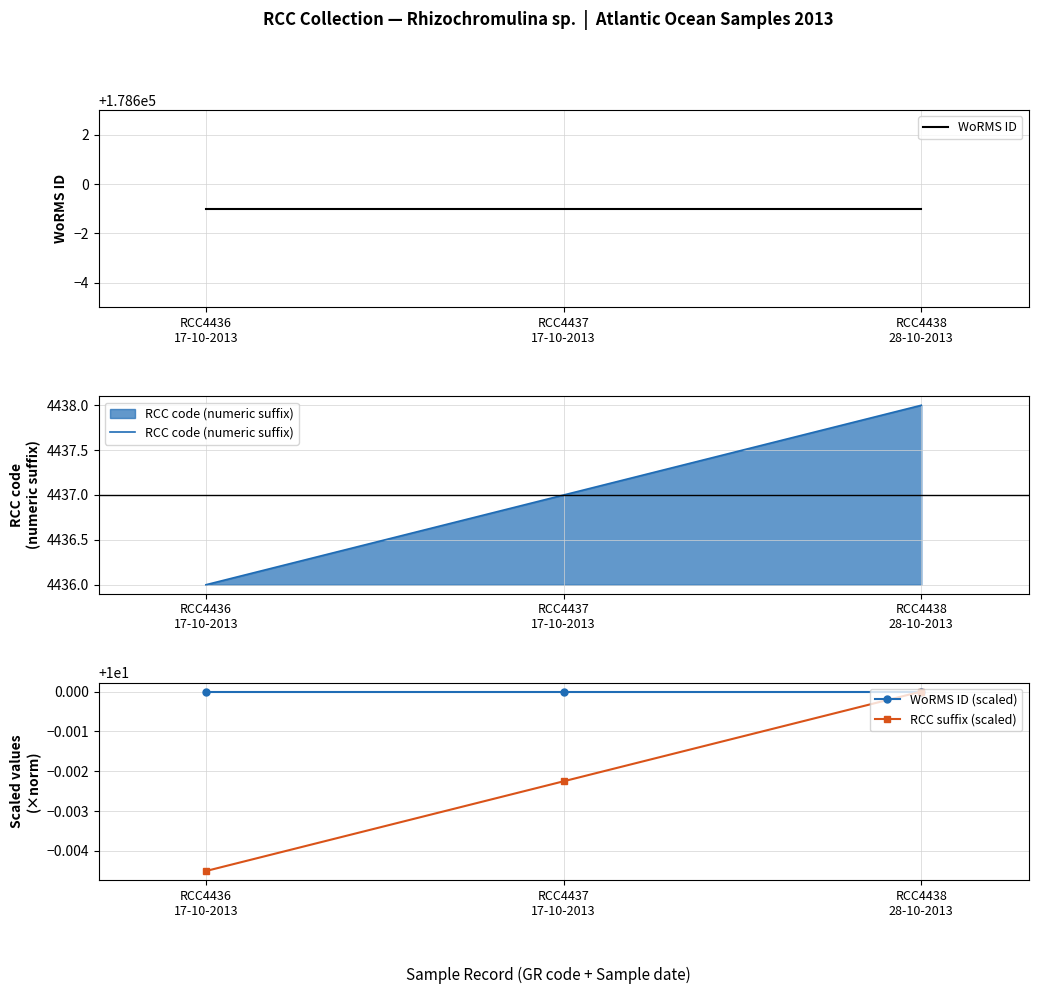

What is the sum of all RCC suffix (scaled) values?

30.0